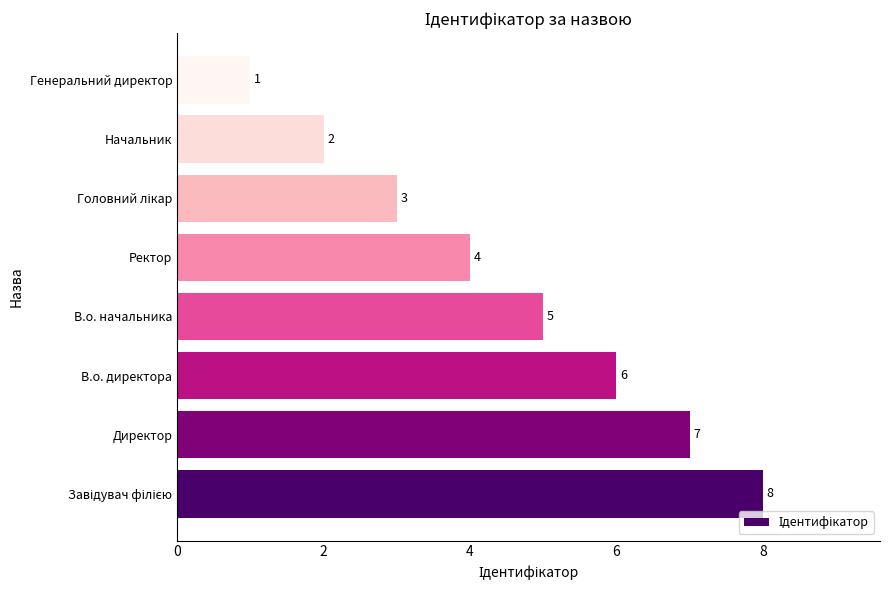

Reading top to bottom, extract all data points from this chart.

1	2	3	4	5	6	7	8